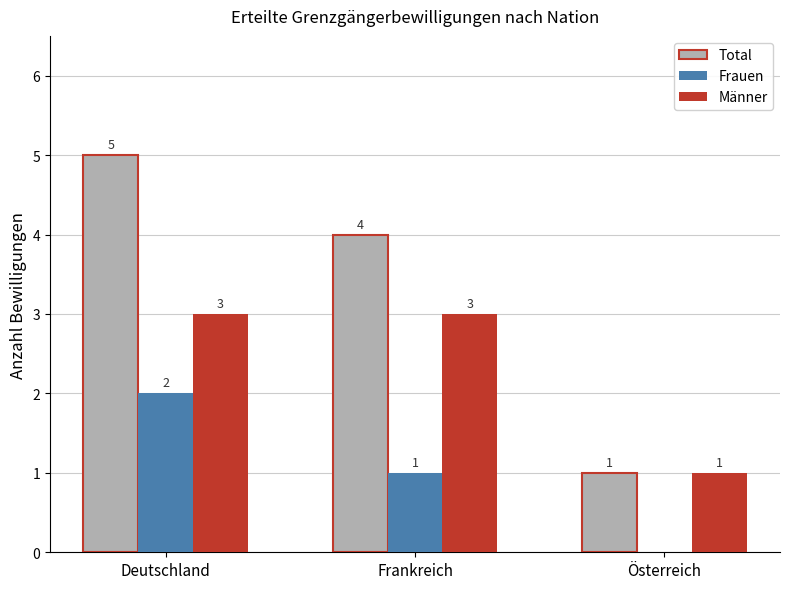

At which category does the chart reach its peak across all series?

Deutschland